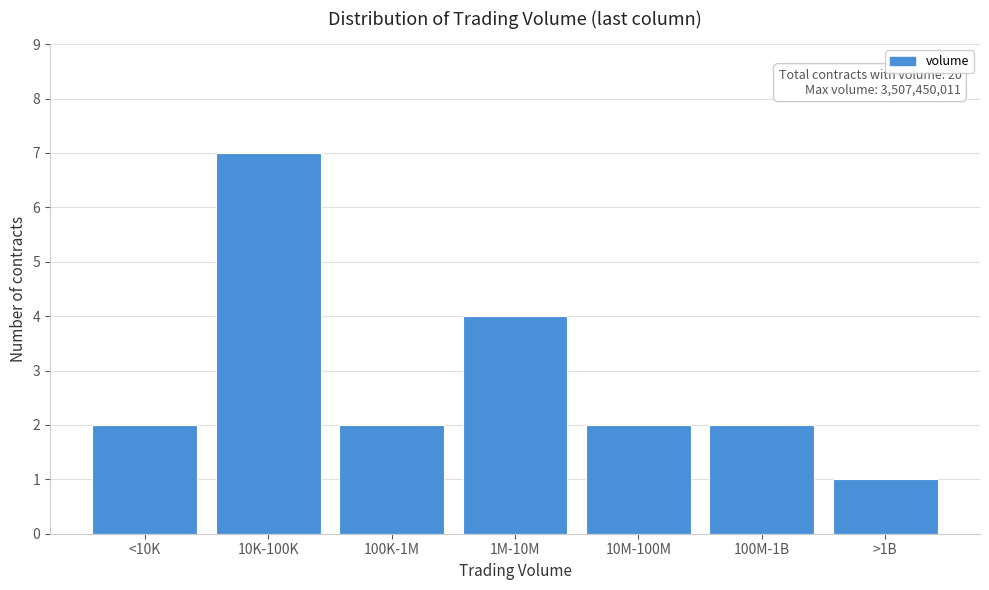

Reading right to left, extract all data points from this chart.

>1B=1	100M-1B=2	10M-100M=2	1M-10M=4	100K-1M=2	10K-100K=7	<10K=2